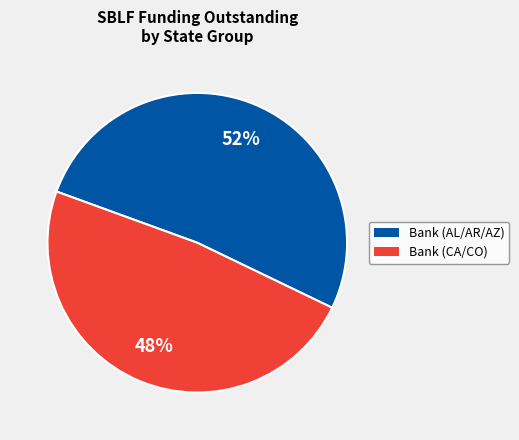

Count the number of slices in the pie.

2